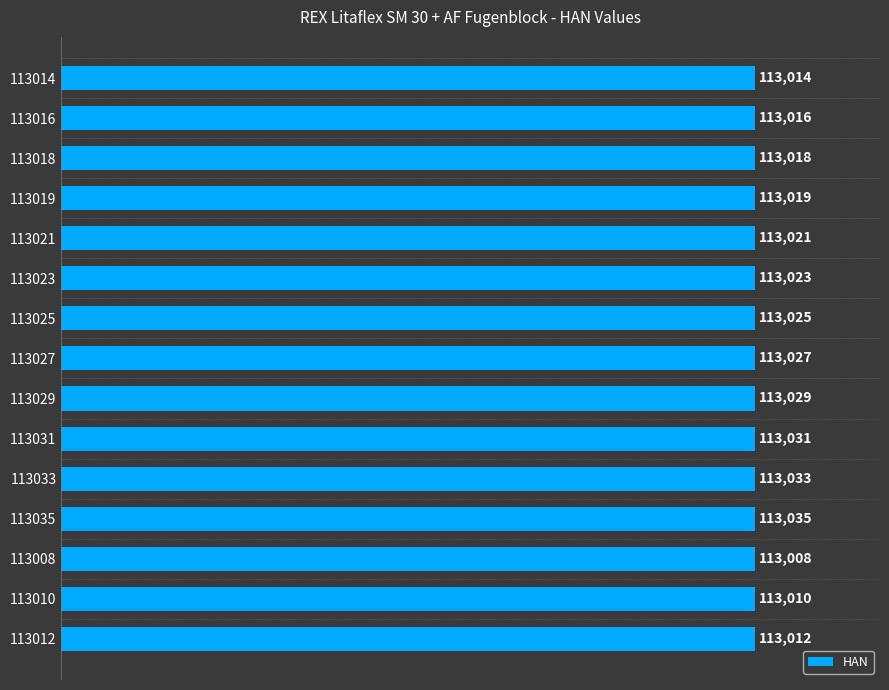

At which label is the value closest to 113021?

113021